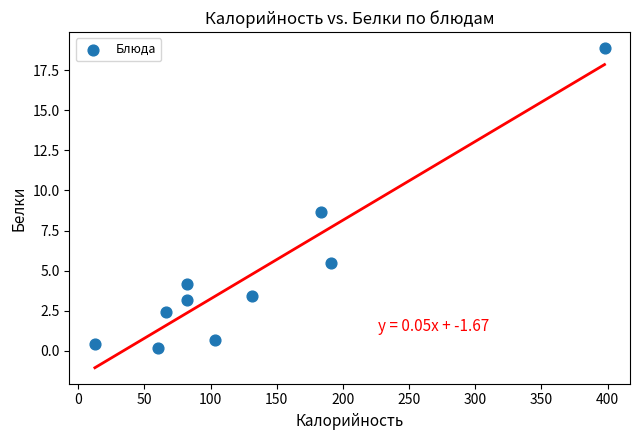

What Y value in the scatter plot is closest to 9?

8.7